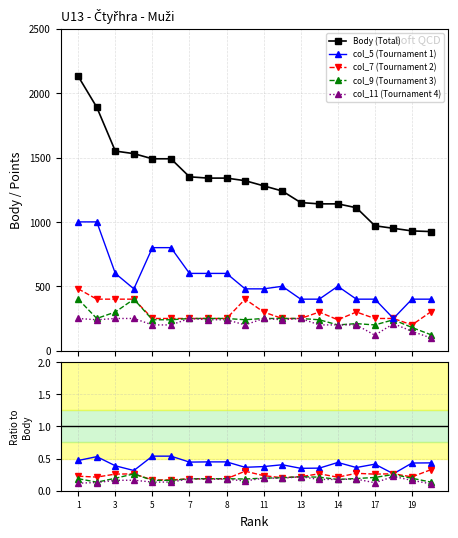

How many lines are shown in the chart?

5